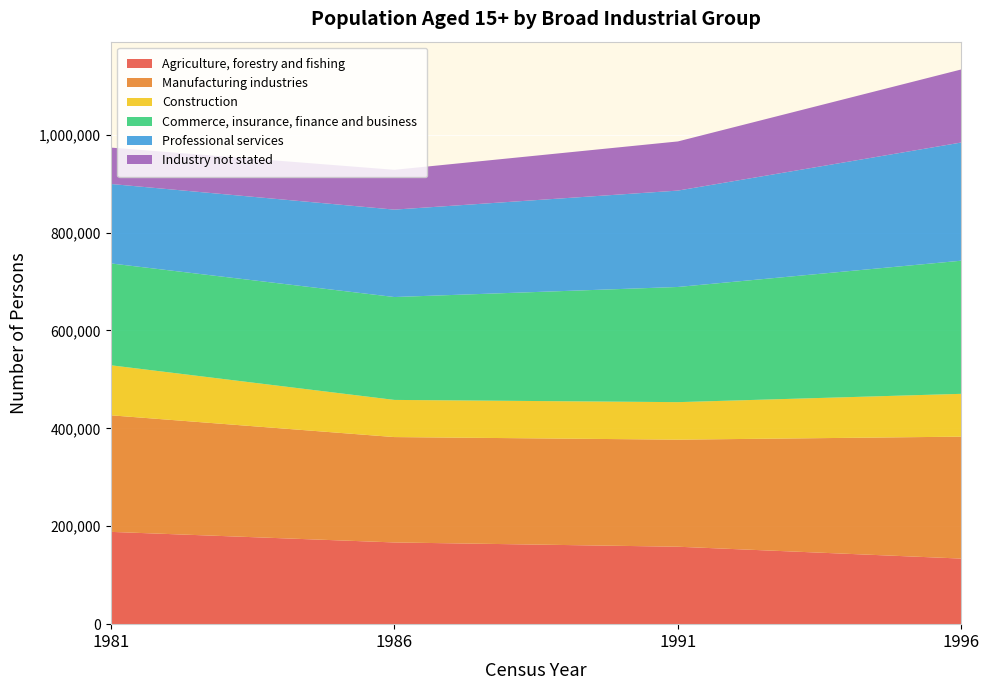

Reading left to right, what are all the values shown in this chart?

Agriculture, forestry and fishing: 1981=188555	1986=166937	1991=158208	1996=133969
Manufacturing industries: 1981=238144	1986=215283	1991=218725	1996=249131
Construction: 1981=102190	1986=75904	1991=76625	1996=87452
Commerce, insurance, finance and business: 1981=208067	1986=210179	1991=235300	1996=271997
Professional services: 1981=162327	1986=178580	1991=196903	1996=241476
Industry not stated: 1981=74311	1986=81292	1991=100418	1996=149294